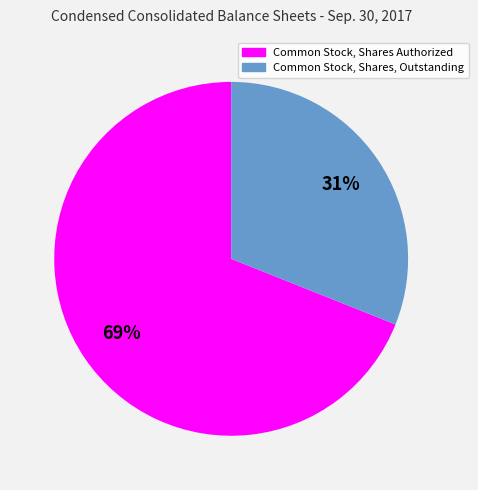

True or false: Common Stock, Shares Authorized accounts for 79% of the total.

False